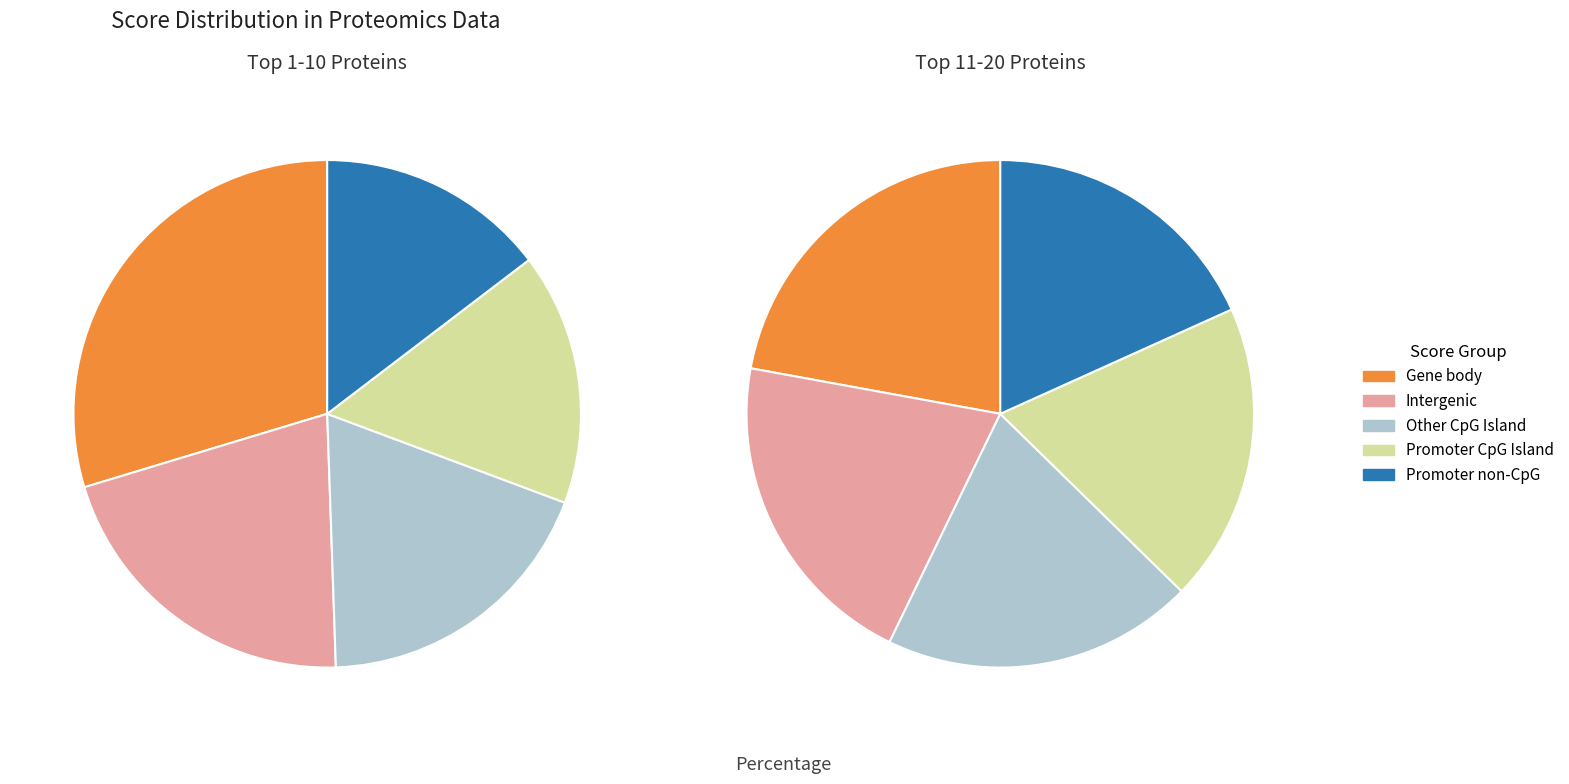

Does any single category account for the majority?

No